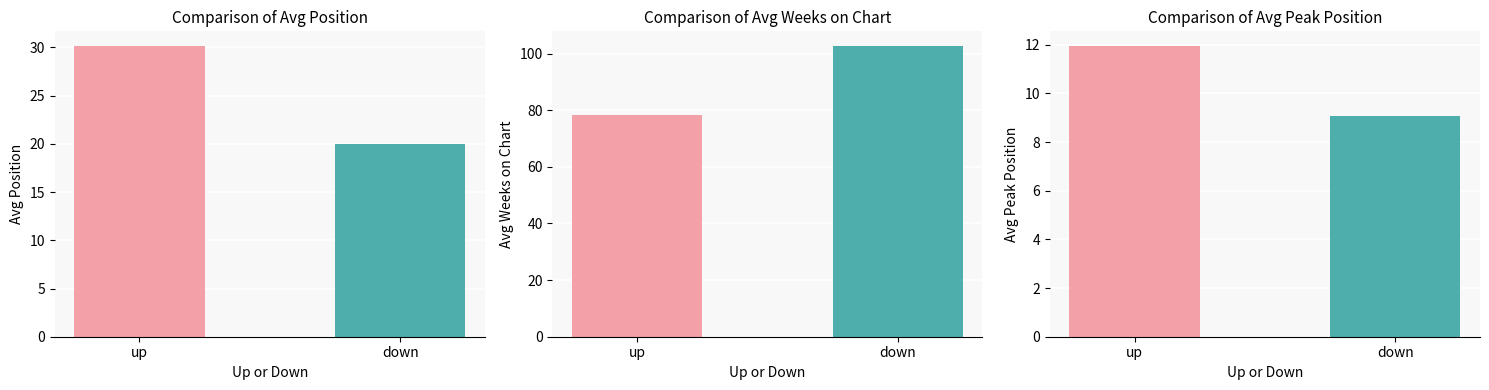

What is the label of the 1st bar from the left?

up